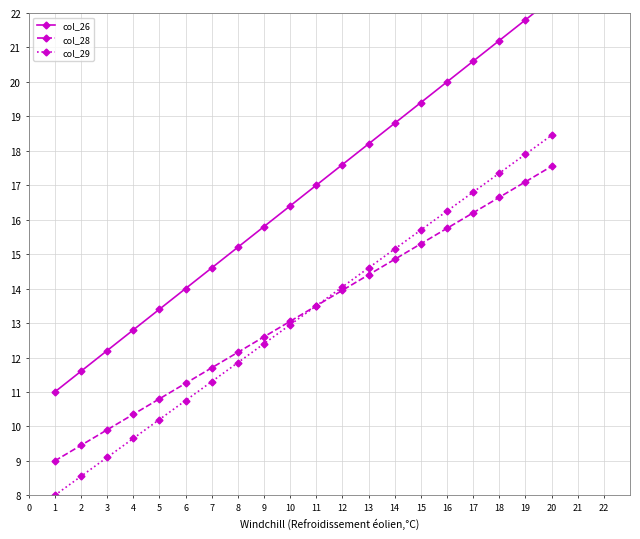

Rank the categories by col_29 value from lowest to highest.

1, 2, 3, 4, 5, 6, 7, 8, 9, 10, 11, 12, 13, 14, 15, 16, 17, 18, 19, 20